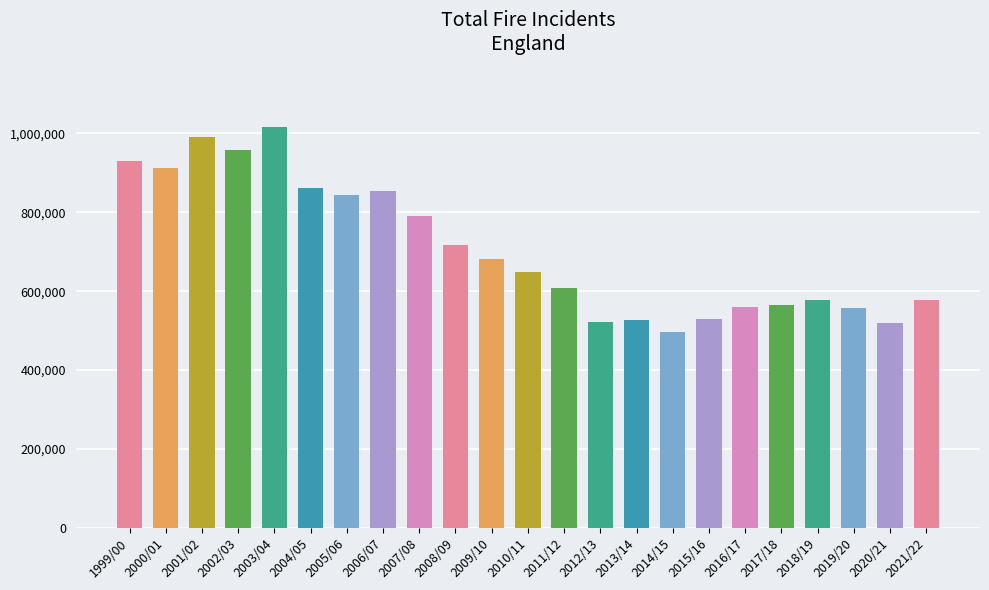

What position from the right is 2001/02?

21